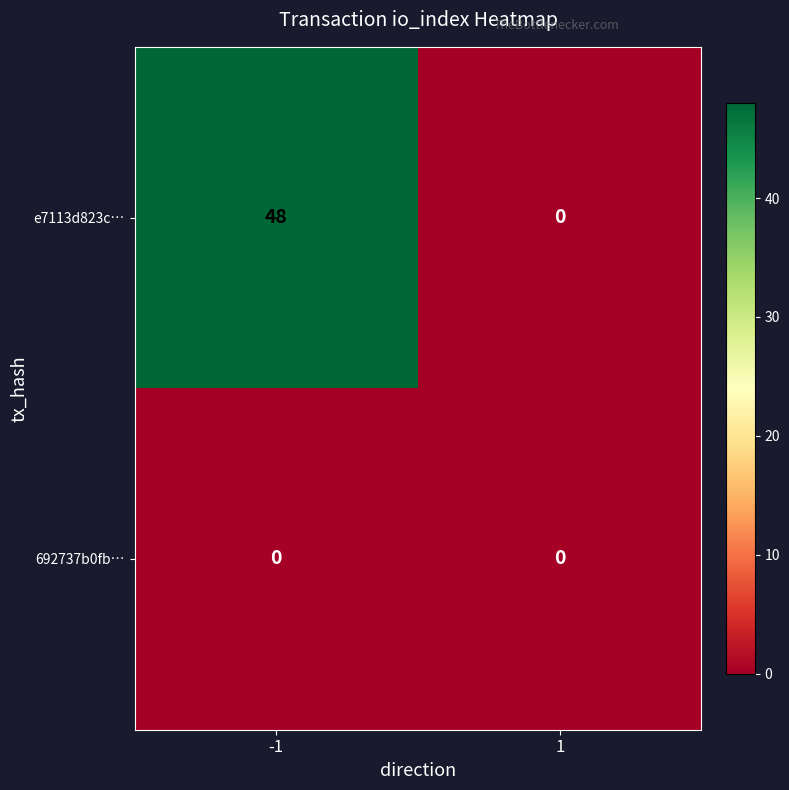

True or false: e7113d823c… has a value of 48 at -1.

True